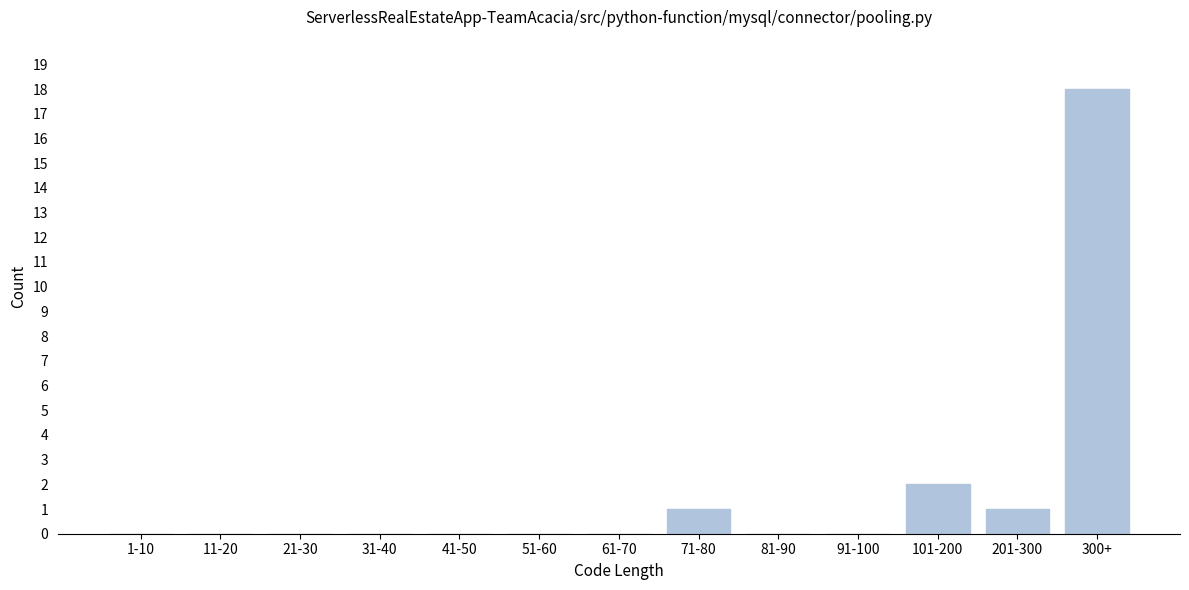

Reading left to right, extract all data points from this chart.

1-10=0	11-20=0	21-30=0	31-40=0	41-50=0	51-60=0	61-70=0	71-80=1	81-90=0	91-100=0	101-200=2	201-300=1	300+=18